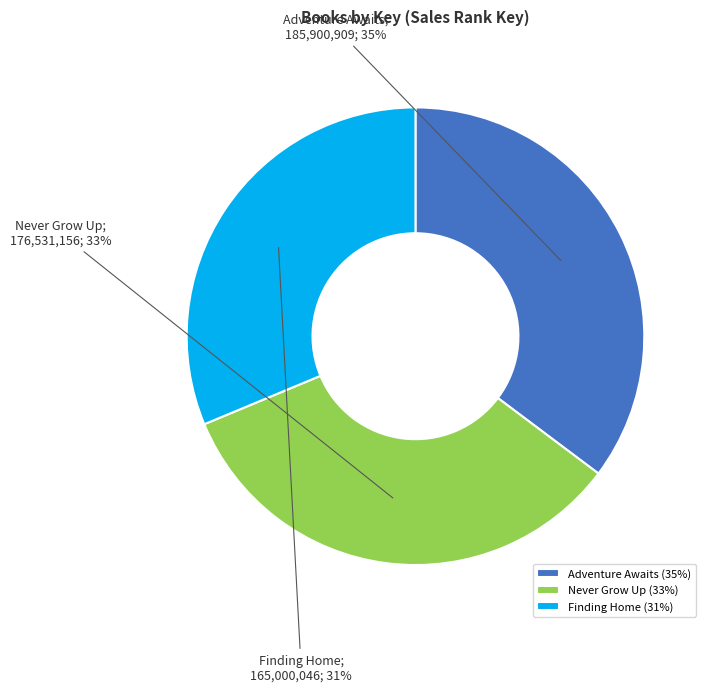

Is it true that Finding Home is 20% of the pie?

False